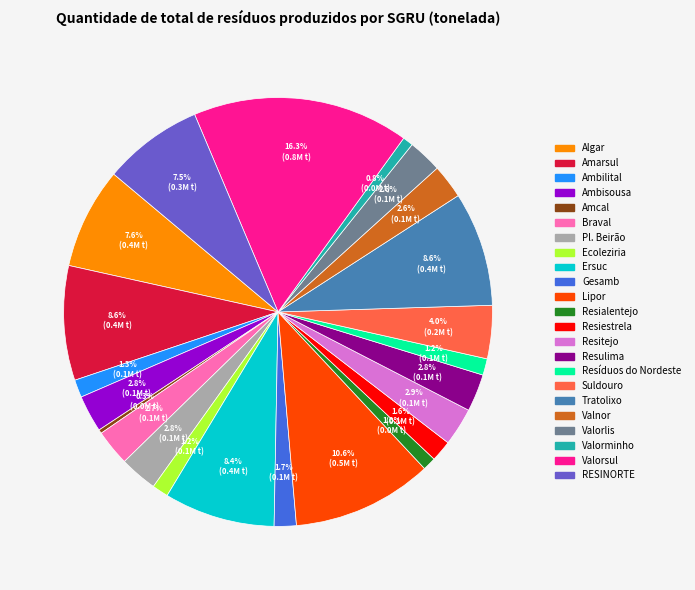

How many segments does this pie chart have?

23